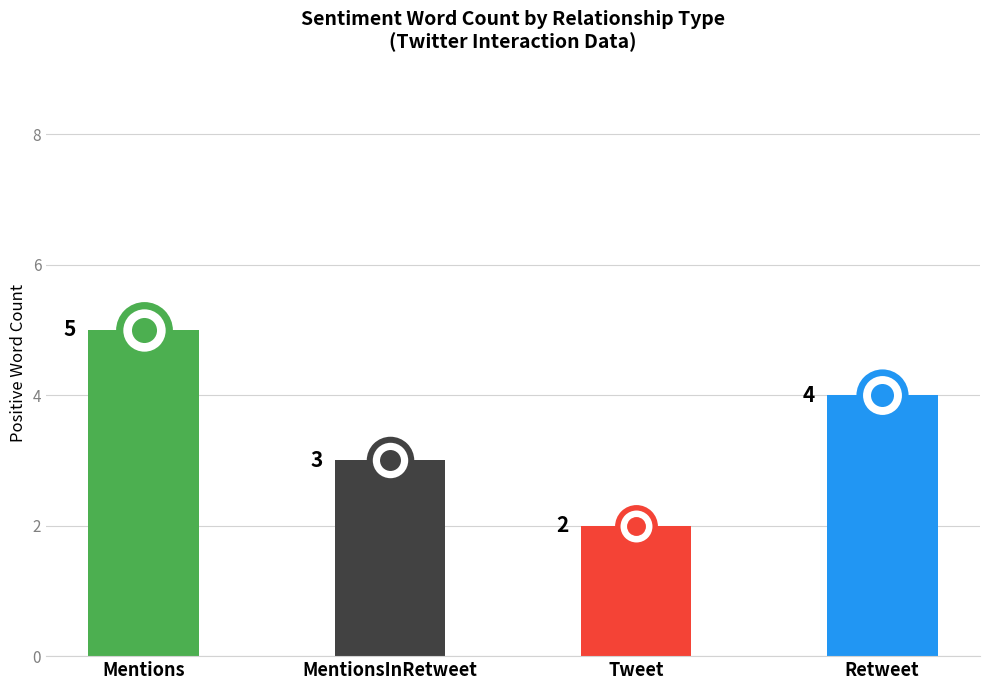

What is the ratio of the value at Retweet to the value at MentionsInRetweet?

1.3